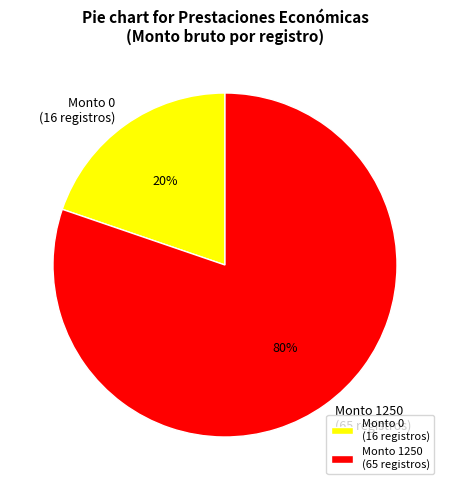

Which has a higher value, Monto 0 (16 registros) or Monto 1250 (65 registros)?

Monto 1250 (65 registros)